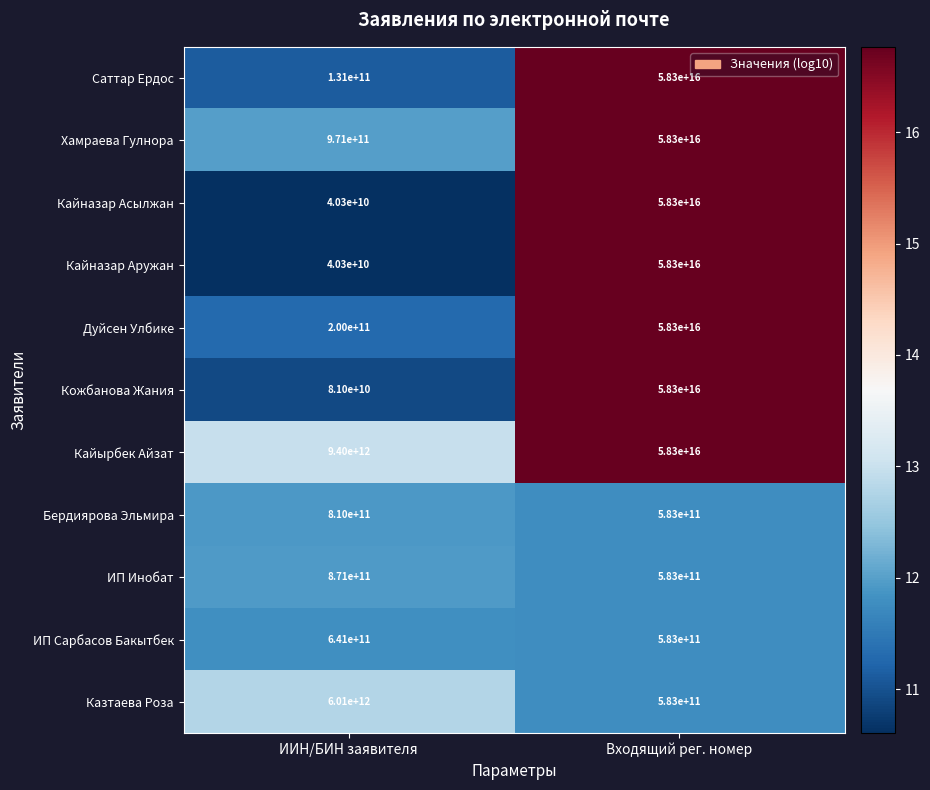

Which label corresponds to the largest value in the chart?

Входящий рег. номер